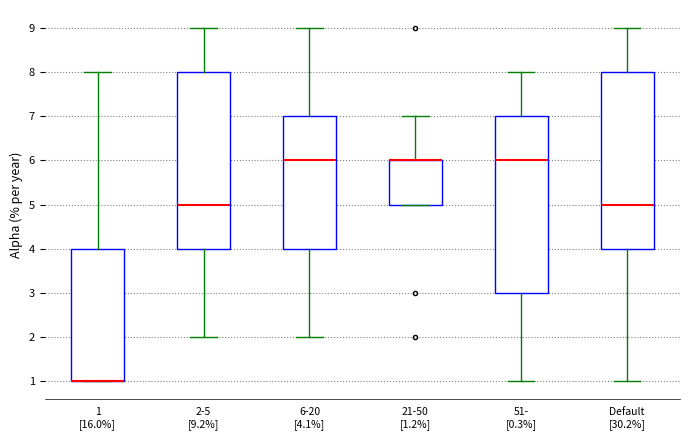

Reading left to right, read every box against the y-axis: the position of its median line, the range the box covers, and the ends of its whiskers. The values are not printed on the chart, so give them approximately, as read against the axis.

1 [16.0%]: median 1 (drawn on the box's lower edge), box 1 to 4, whiskers 1 to 8
2-5 [9.2%]: median 5, box 4 to 8, whiskers 2 to 9
6-20 [4.1%]: median 6, box 4 to 7, whiskers 2 to 9
21-50 [1.2%]: median 6 (drawn on the box's upper edge), box 5 to 6, whiskers 5 to 7
51- [0.3%]: median 6, box 3 to 7, whiskers 1 to 8
Default [30.2%]: median 5, box 4 to 8, whiskers 1 to 9